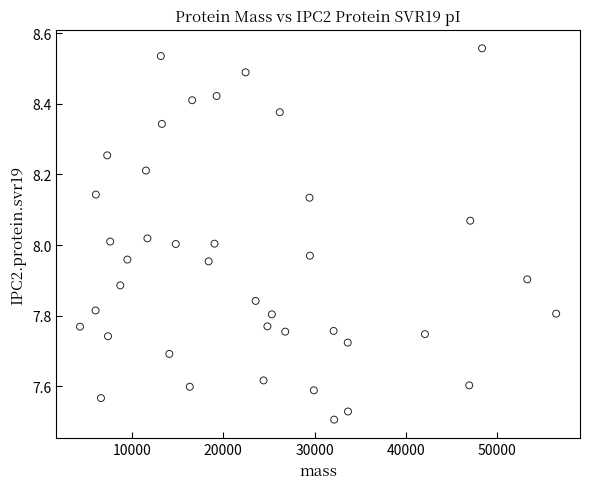

What is the range of X values (max minus min)?

52132.1